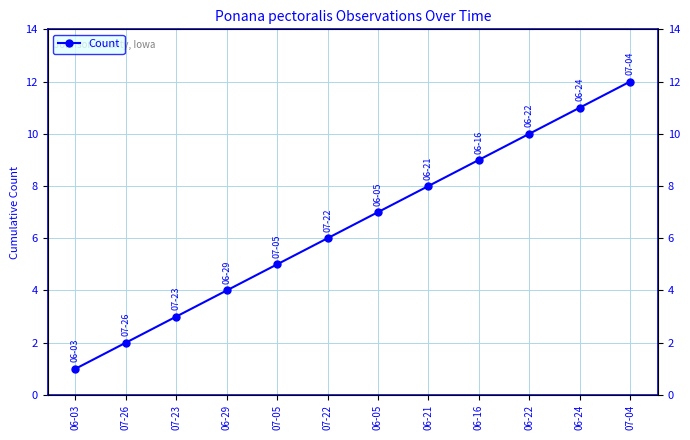

Which label corresponds to the largest value in the chart?

07-04